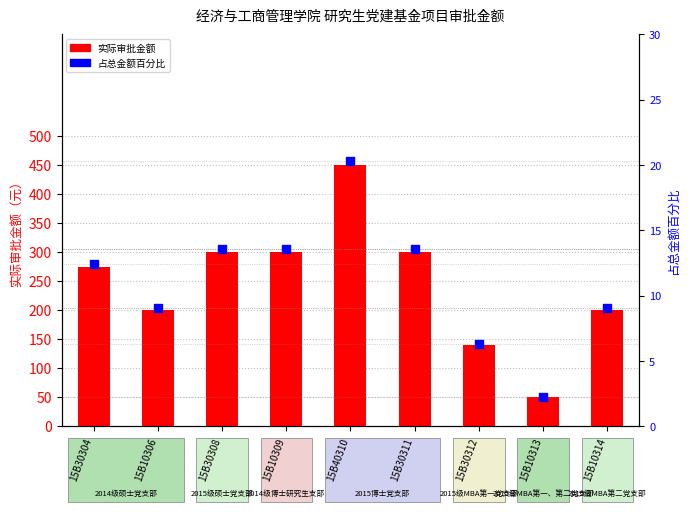

What are all the series names shown in the legend?

实际审批金额, 占总金额百分比